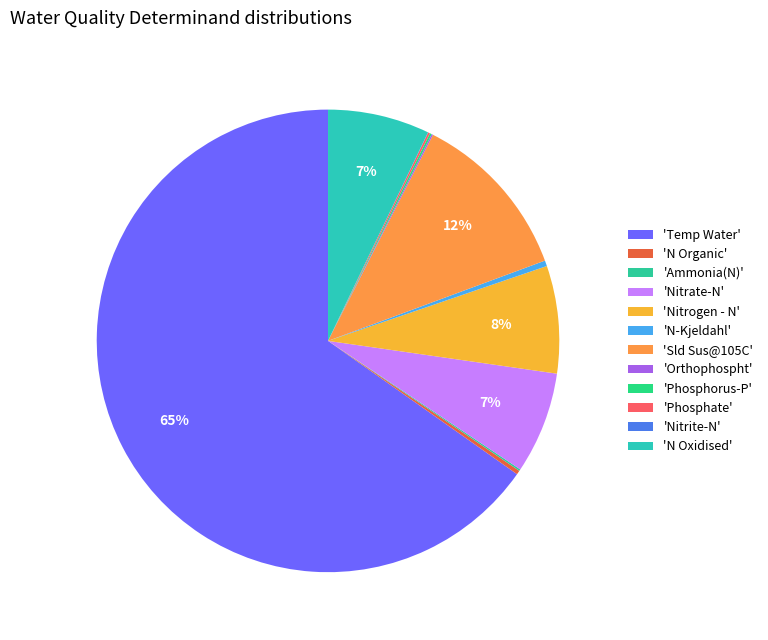

What is the largest slice in the pie chart?

Temp Water